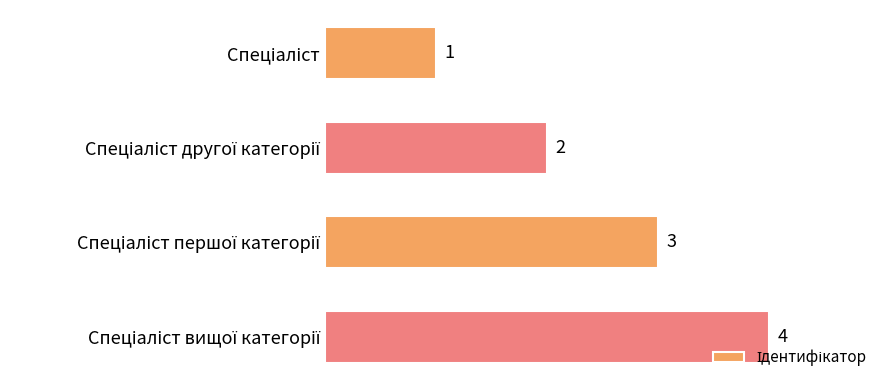

What is the difference between the maximum and minimum values?

3